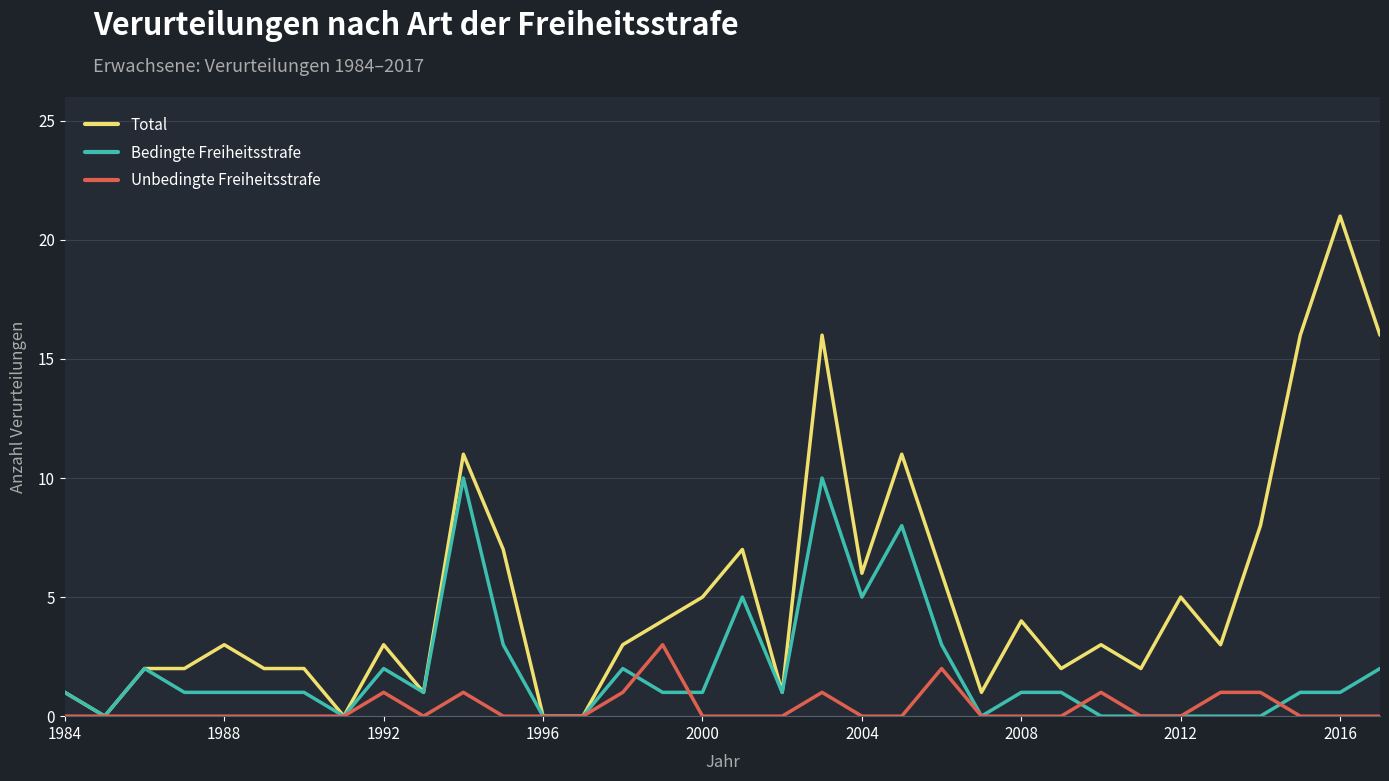

Which series has the widest spread of values?

Total